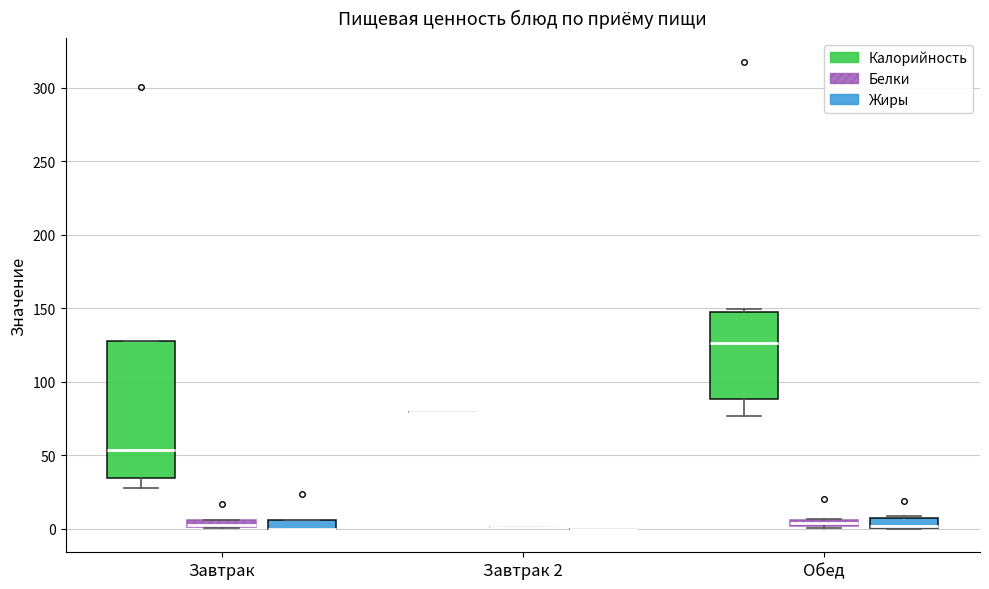

Comparing the boxes themselves (not the whiskers), which one is the tallest?

Завтрак (Калорийность)